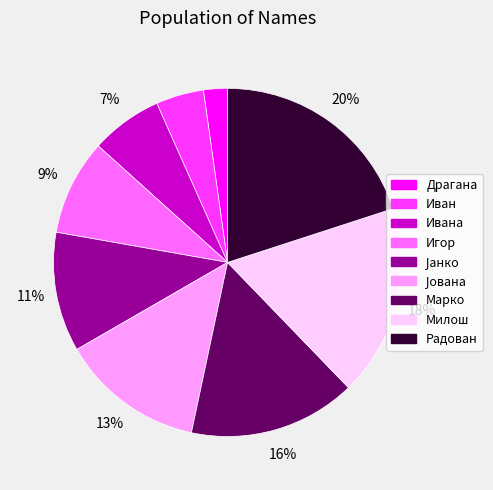

Is there a majority slice in this chart?

No